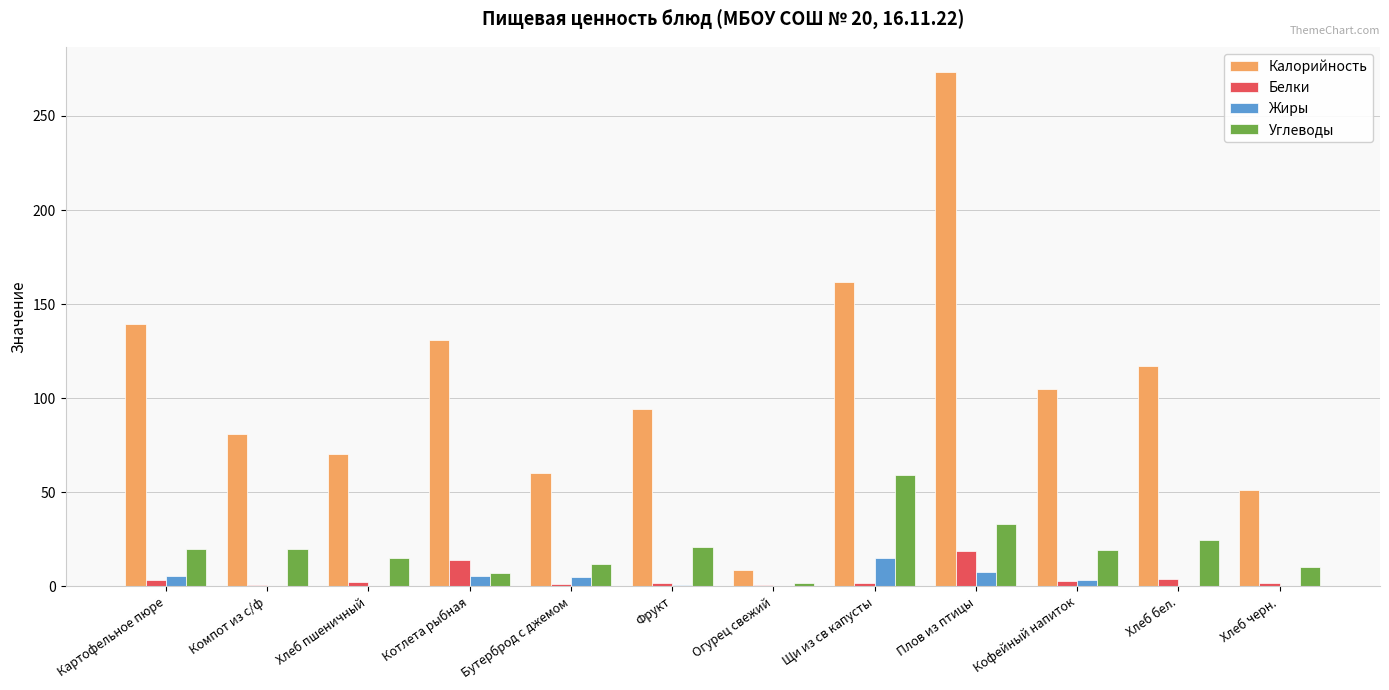

Which series has the largest total across all categories?

Калорийность